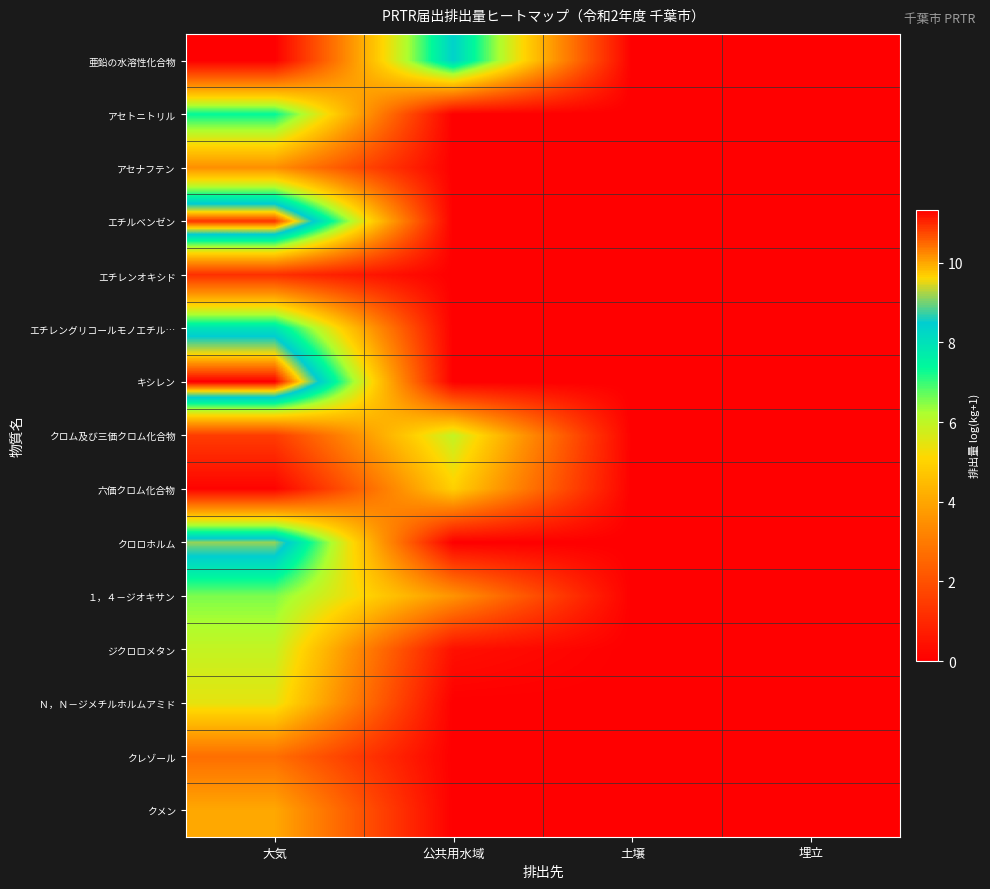

Reading left to right, transcribe all the data shown in this chart.

亜鉛の水溶性化合物: 大気=0.0	公共用水域=8.4	土壌=0.0	埋立=0.0
アセトニトリル: 大気=7.4	公共用水域=0.0	土壌=0.0	埋立=0.0
アセナフテン: 大気=3.5	公共用水域=0.0	土壌=0.0	埋立=0.0
エチルベンゼン: 大気=10.9	公共用水域=0.0	土壌=0.0	埋立=0.0
エチレンオキシド: 大気=1.2	公共用水域=0.0	土壌=0.0	埋立=0.0
エチレングリコールモノエチル…: 大気=8.0	公共用水域=0.0	土壌=0.0	埋立=0.0
キシレン: 大気=11.3	公共用水域=0.0	土壌=0.0	埋立=0.0
クロム及び三価クロム化合物: 大気=1.5	公共用水域=5.9	土壌=0.0	埋立=0.0
六価クロム化合物: 大気=0.1	公共用水域=5.0	土壌=0.0	埋立=0.0
クロロホルム: 大気=9.1	公共用水域=0.0	土壌=0.0	埋立=0.0
１，４－ジオキサン: 大気=6.6	公共用水域=3.6	土壌=0.0	埋立=0.0
ジクロロメタン: 大気=5.9	公共用水域=0.4	土壌=0.0	埋立=0.0
Ｎ，Ｎ－ジメチルホルムアミド: 大気=5.5	公共用水域=0.0	土壌=0.0	埋立=0.0
クレゾール: 大気=2.7	公共用水域=0.0	土壌=0.0	埋立=0.0
クメン: 大気=4.0	公共用水域=0.0	土壌=0.0	埋立=0.0